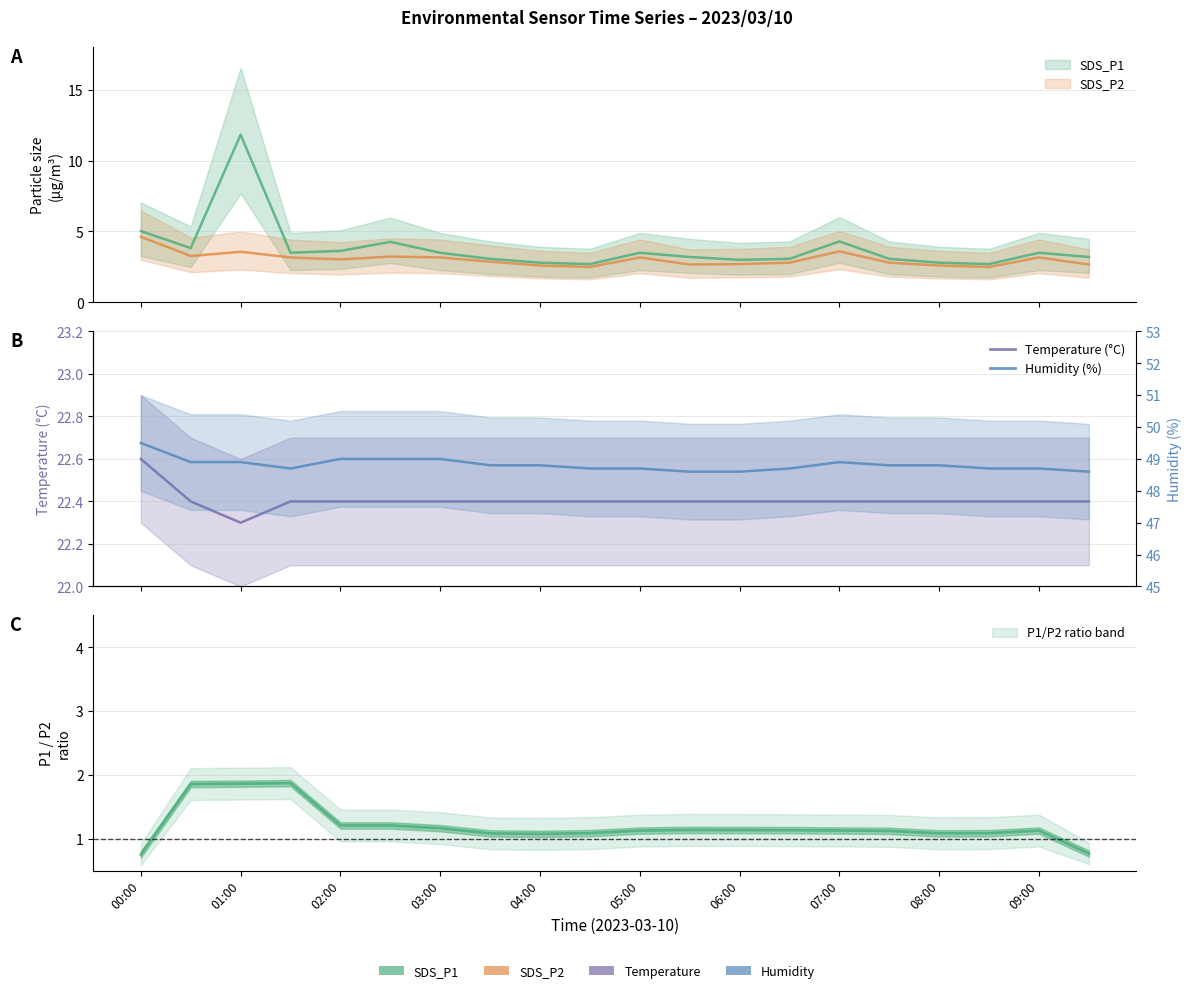

In Humidity, how many points are higher than both neighbors (excluding endpoints)?

1